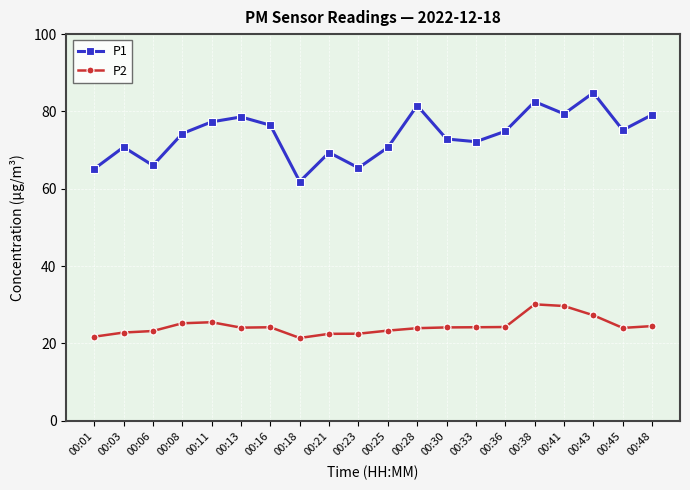

How many distinct data groups are displayed?

2